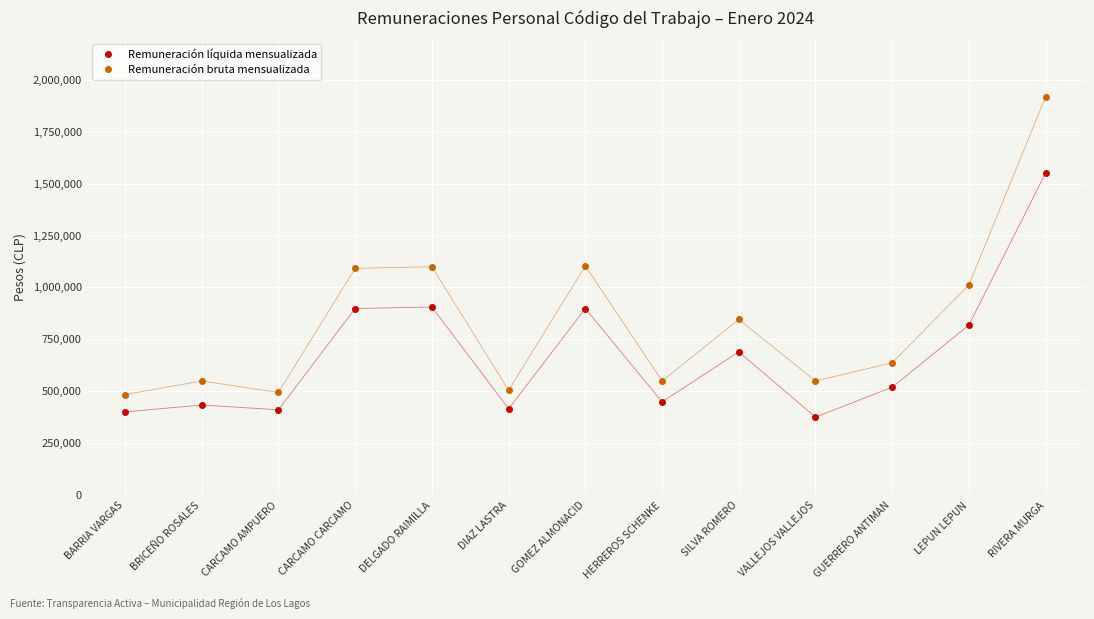

At which category does Remuneración bruta mensualizada reach its first local peak?

BRICEÑO ROSALES